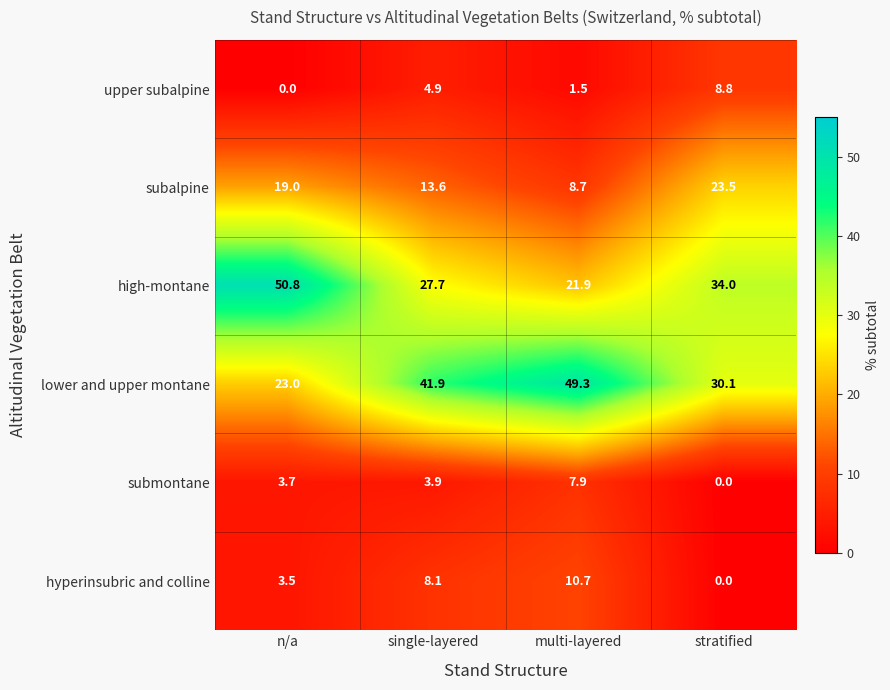

What is the maximum value shown in the chart?

50.8